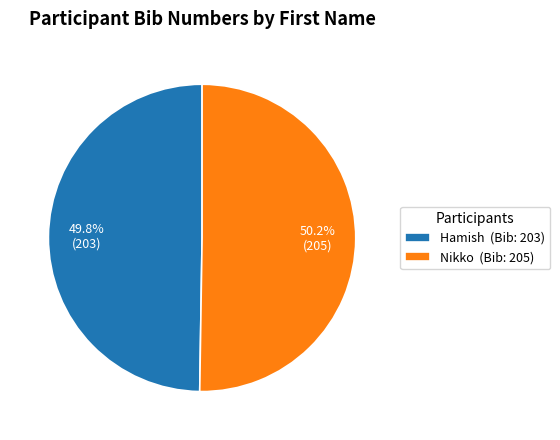

Does any single category account for the majority?

Yes